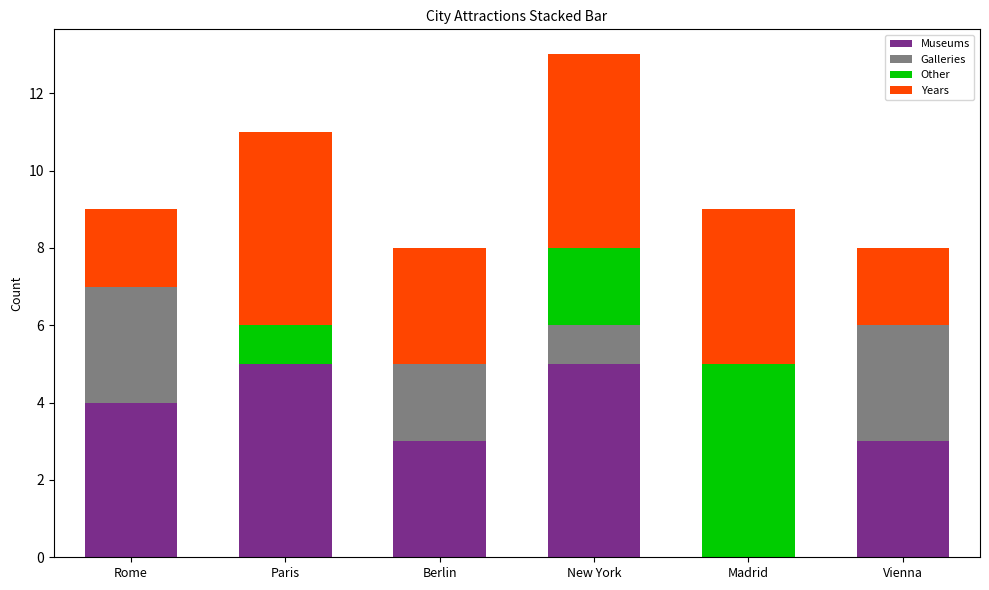

The value of Museums at New York is 1. True or false?

False